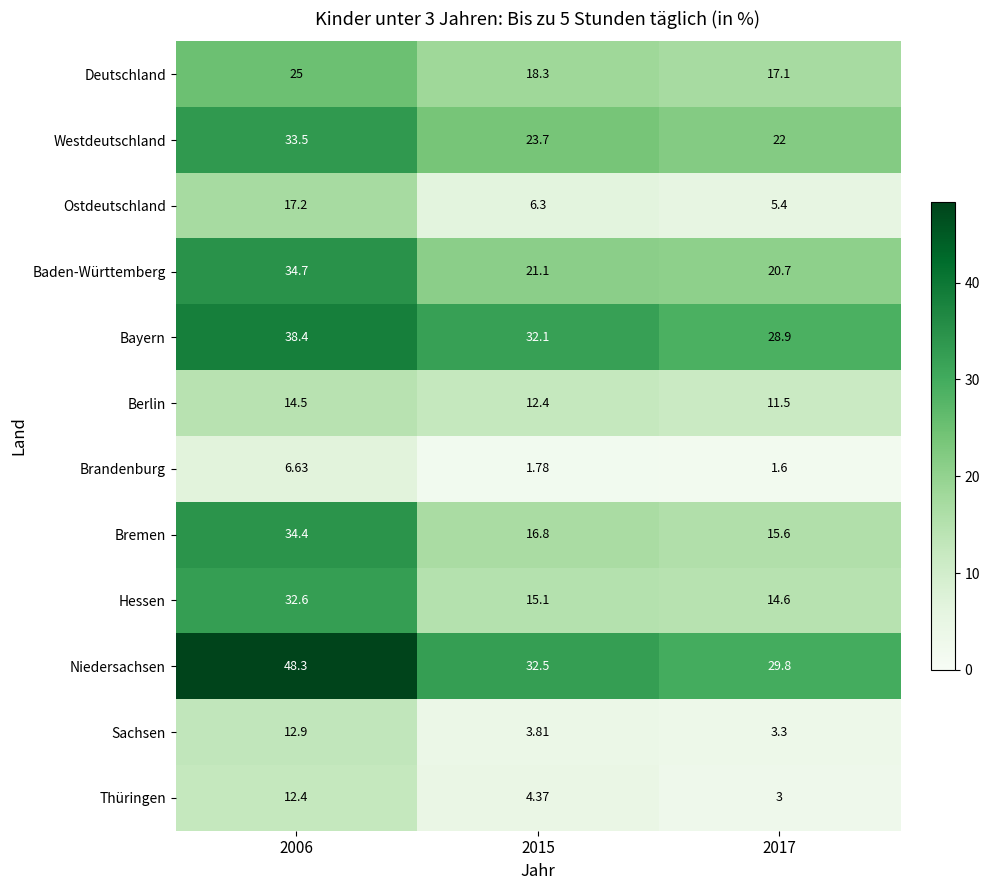

What is the spread (max minus min) of values at 2006?

41.7